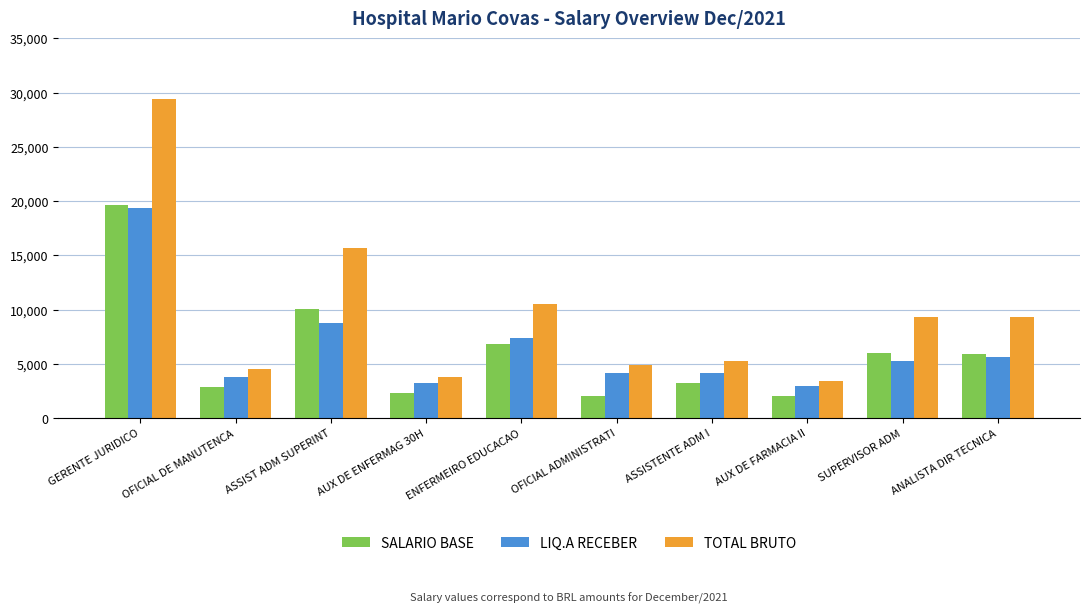

Which series changed the most between OFICIAL DE MANUTENCA and ASSIST ADM SUPERINT?

TOTAL BRUTO